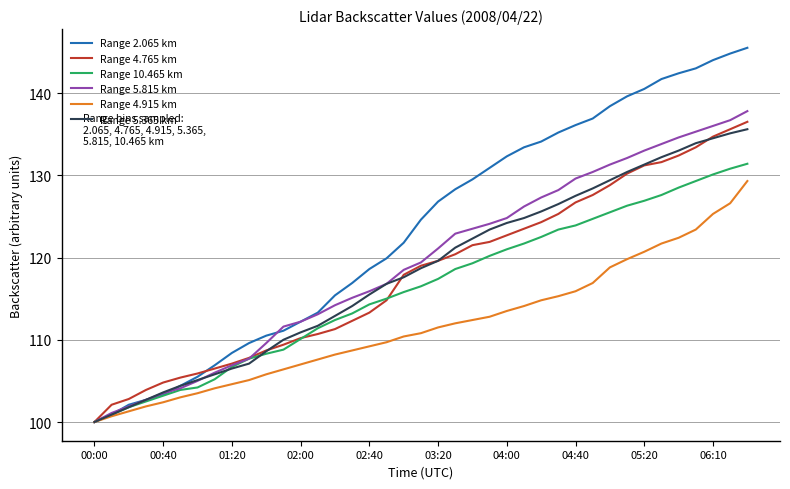

Which series has the largest total across all categories?

Range 2.065 km